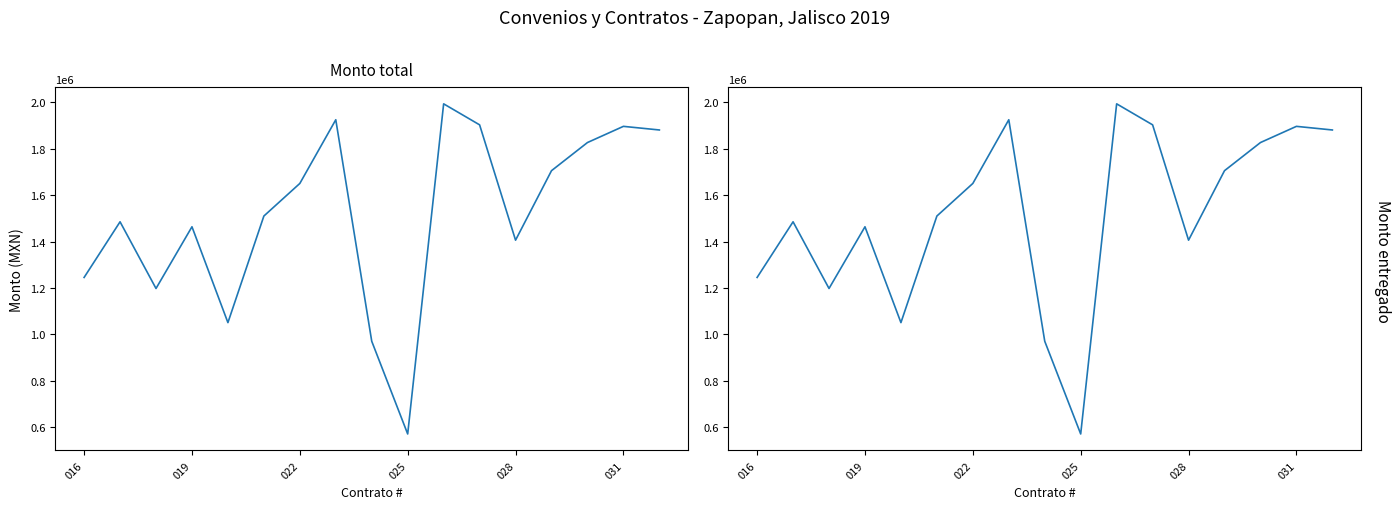

What are all the series names shown in the legend?

Monto total, Monto entregado